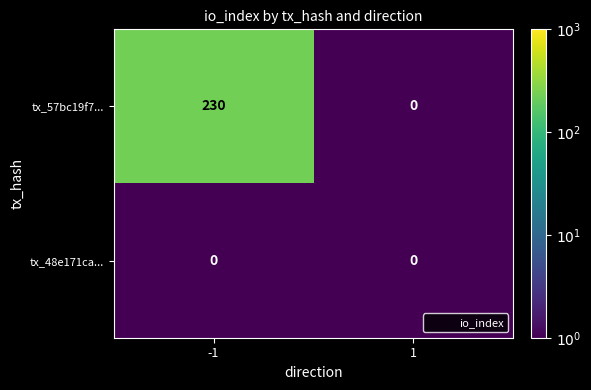

True or false: tx_48e171ca... has a value of 0 at -1.

True